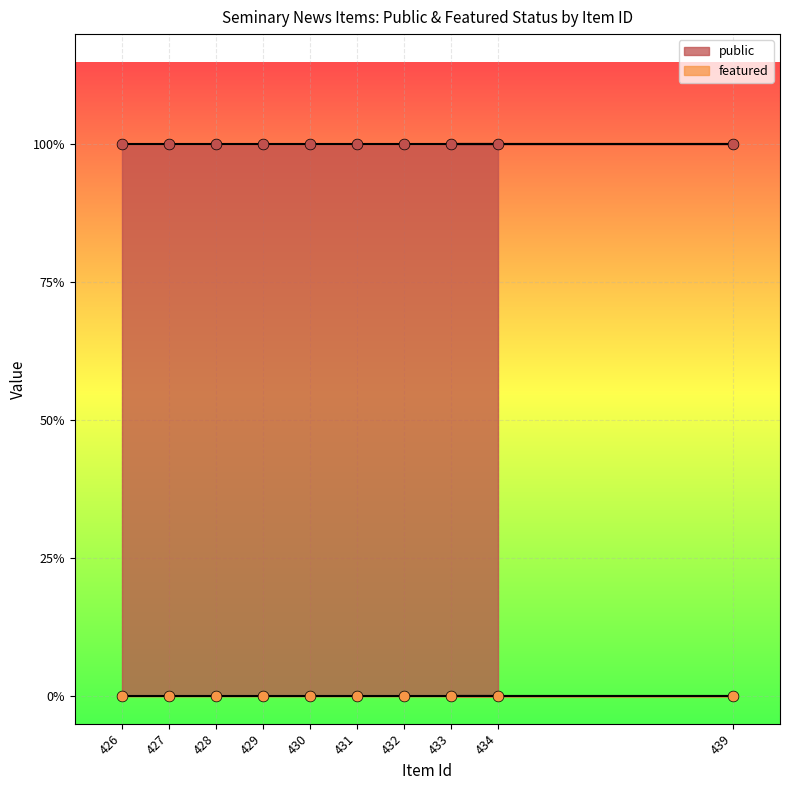

What are all the series names shown in the legend?

public, featured